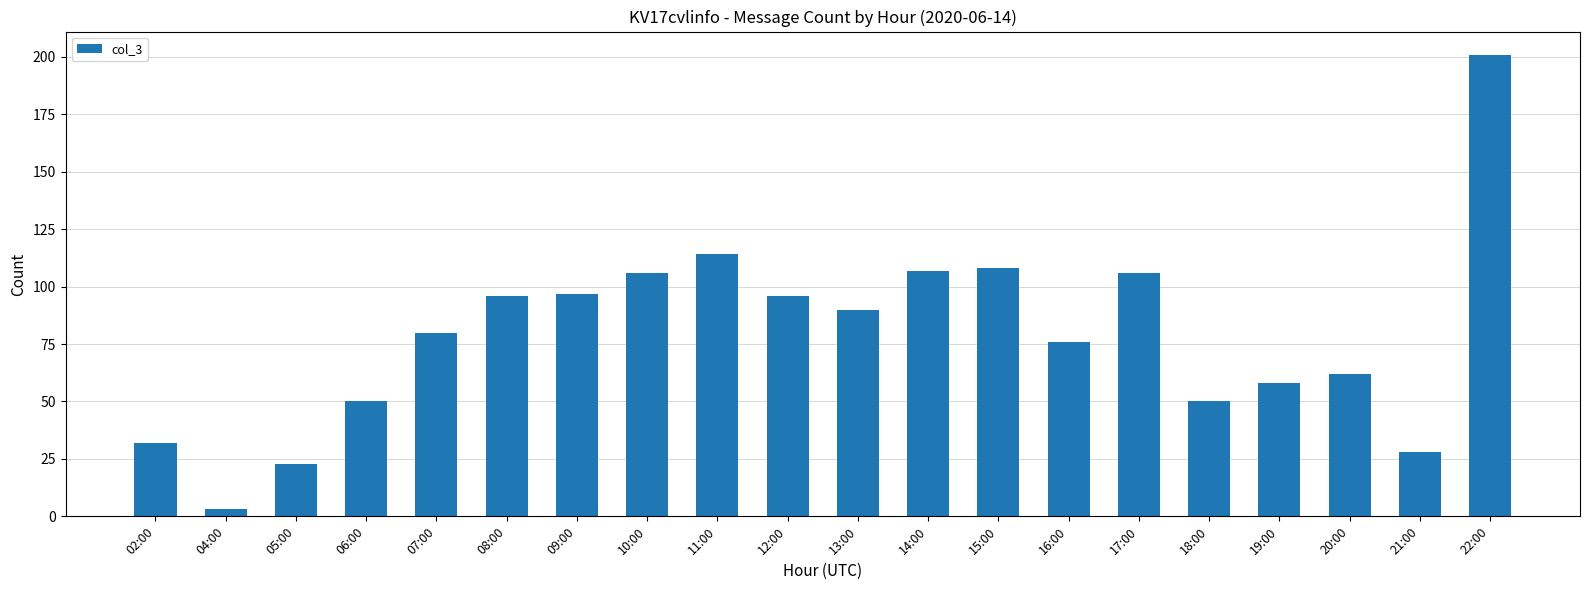

Does the chart contain stacked bars?

No